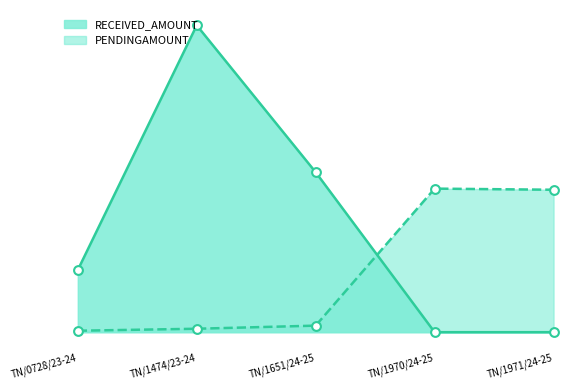

Which series has the largest total across all categories?

RECEIVED_AMOUNT